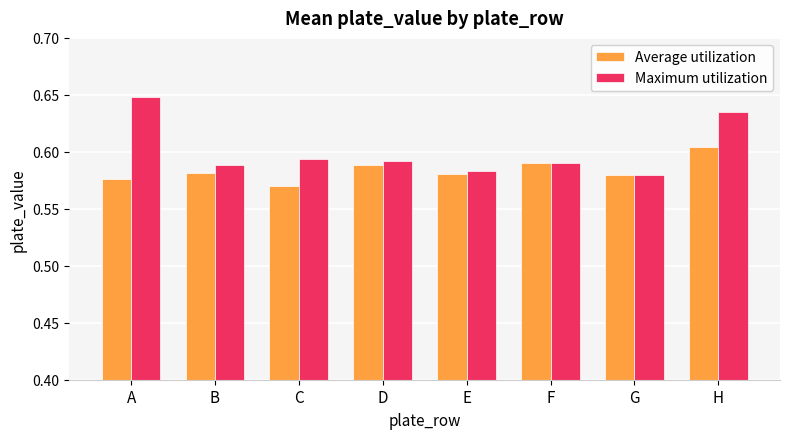

How many bars are there in total?

16